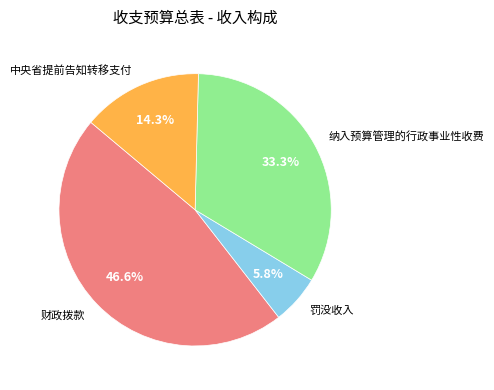

Is it true that 罚没收入 is 12% of the pie?

False